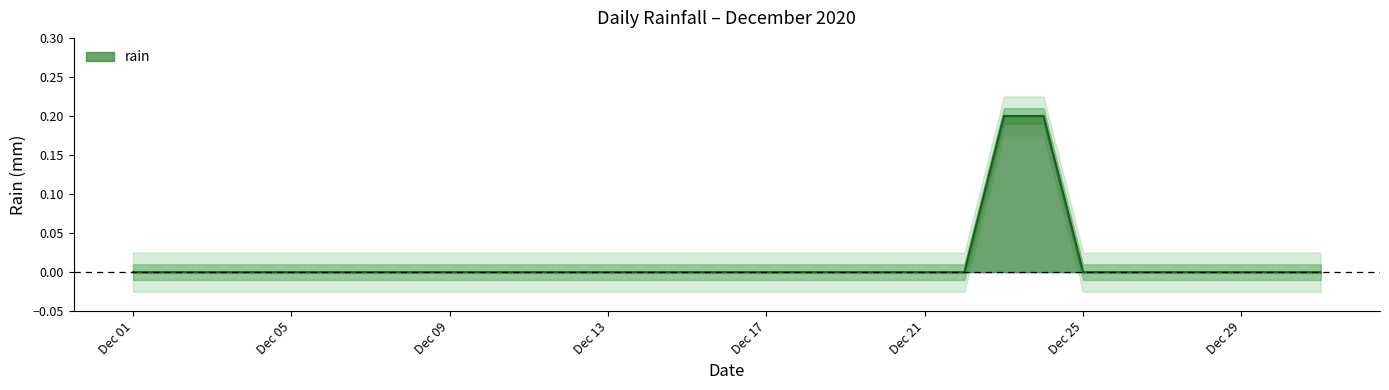

True or false: there are more than 0 points higher than both neighbors.

False